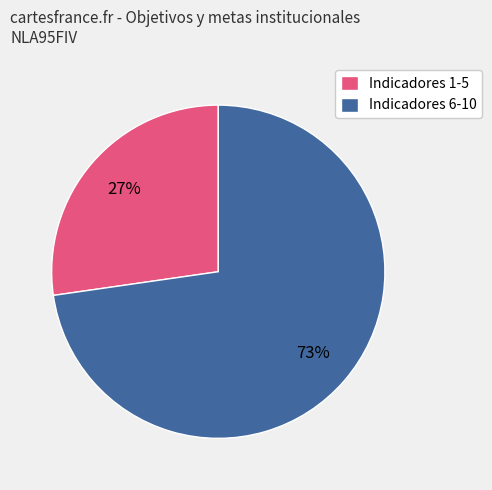

The Indicadores 1-5 slice represents 39% of the pie. True or false?

False